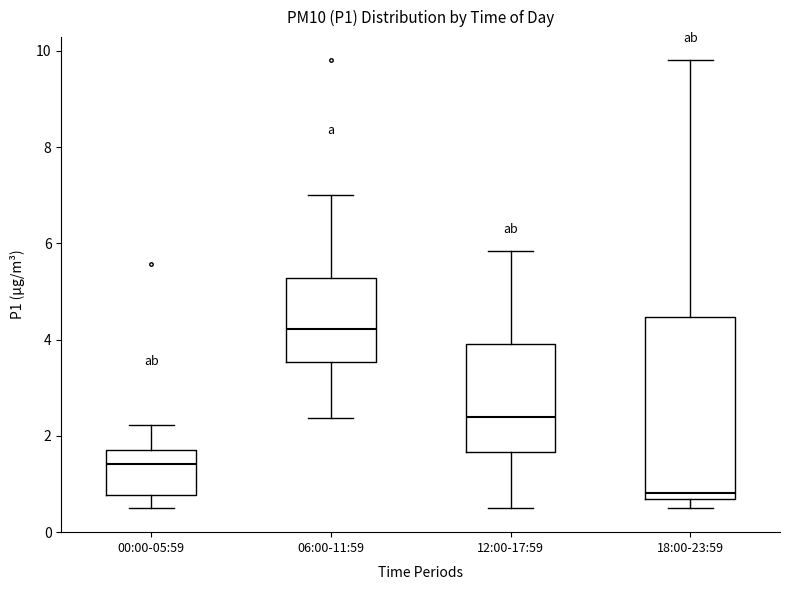

Where does the median line of the box for 18:00-23:59 sit on the y-axis? The values are not printed on the chart, so give them approximately, as read against the axis.

0.8